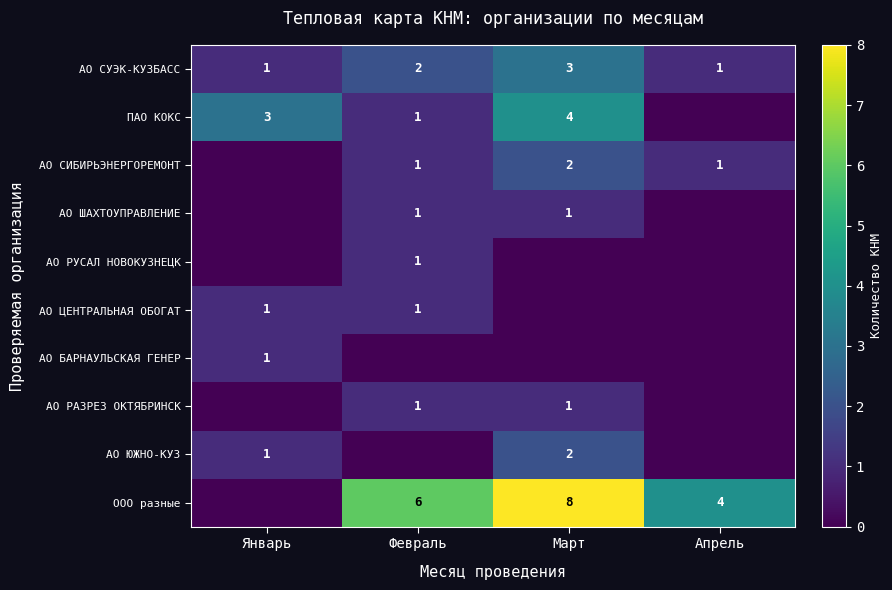

True or false: АО ЦЕНТРАЛЬНАЯ ОБОГАТ has a value of 1 at Февраль.

True